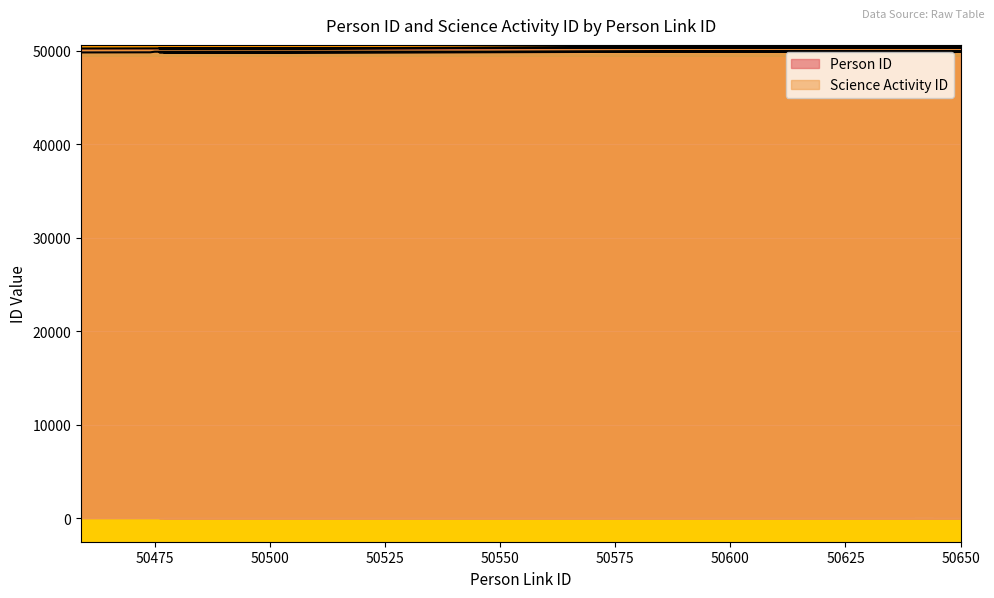

At which category is the sum across all series the highest?

50666